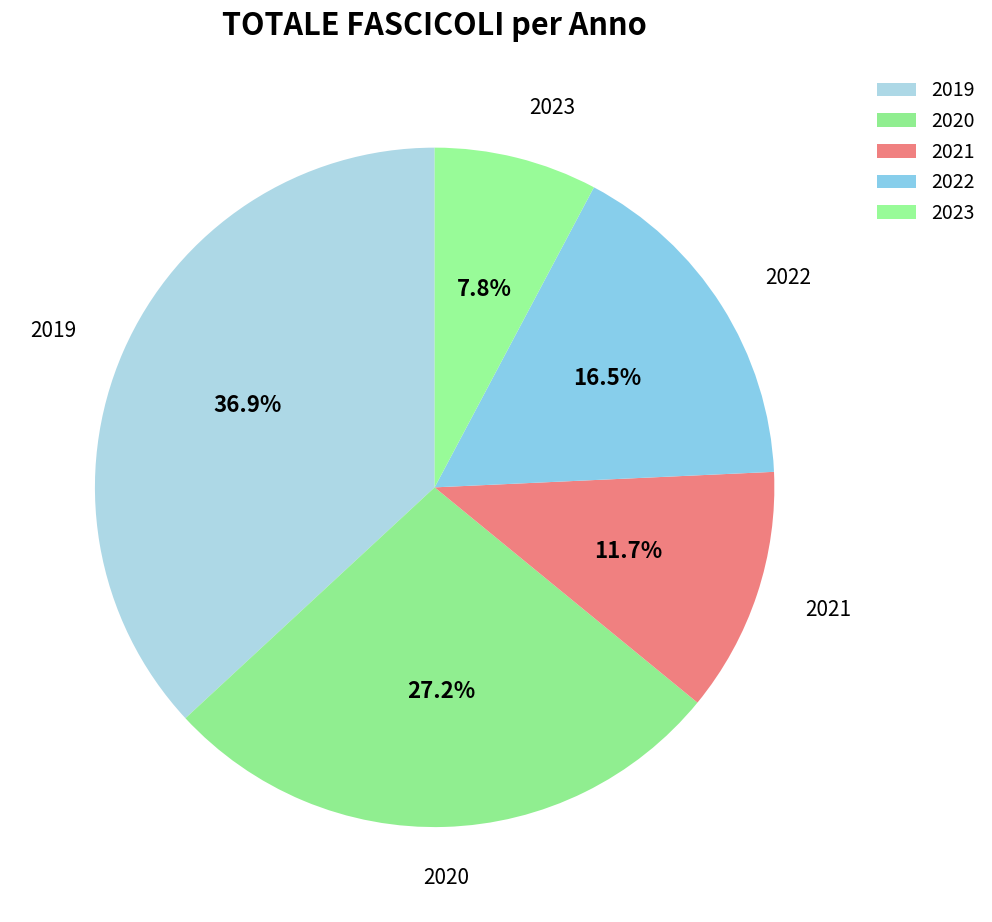

Between 2022 and 2020, which is larger?

2020